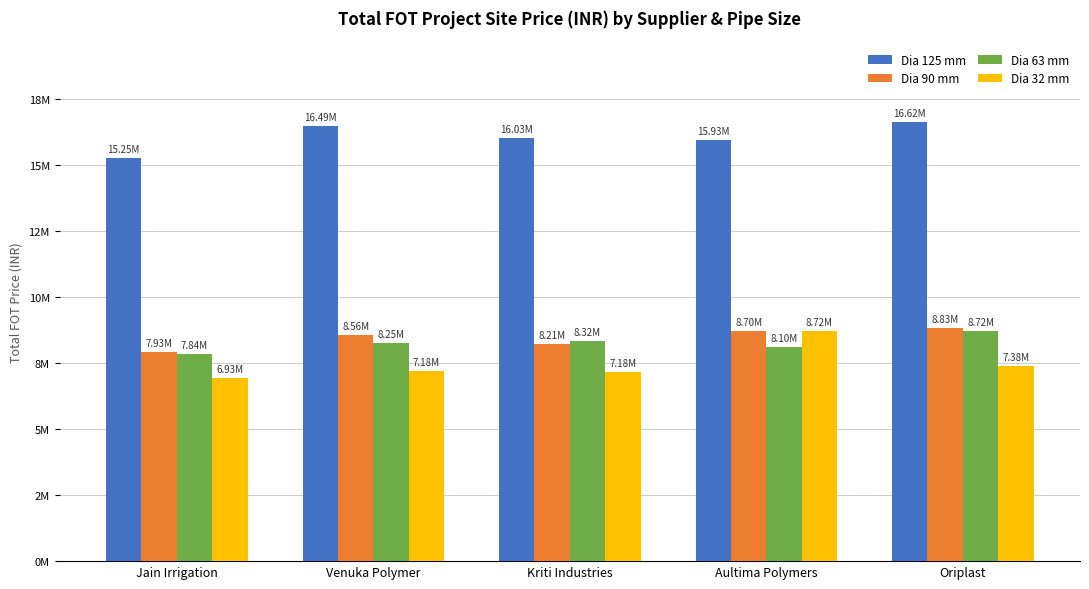

What is the smallest value displayed?

6930081.0